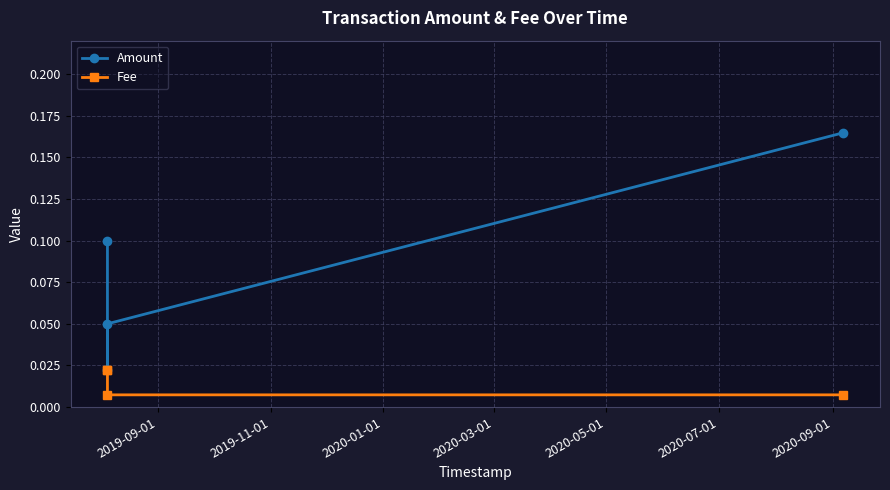

Rank the series at 2019-11-01 from highest to lowest value.

Amount, Fee